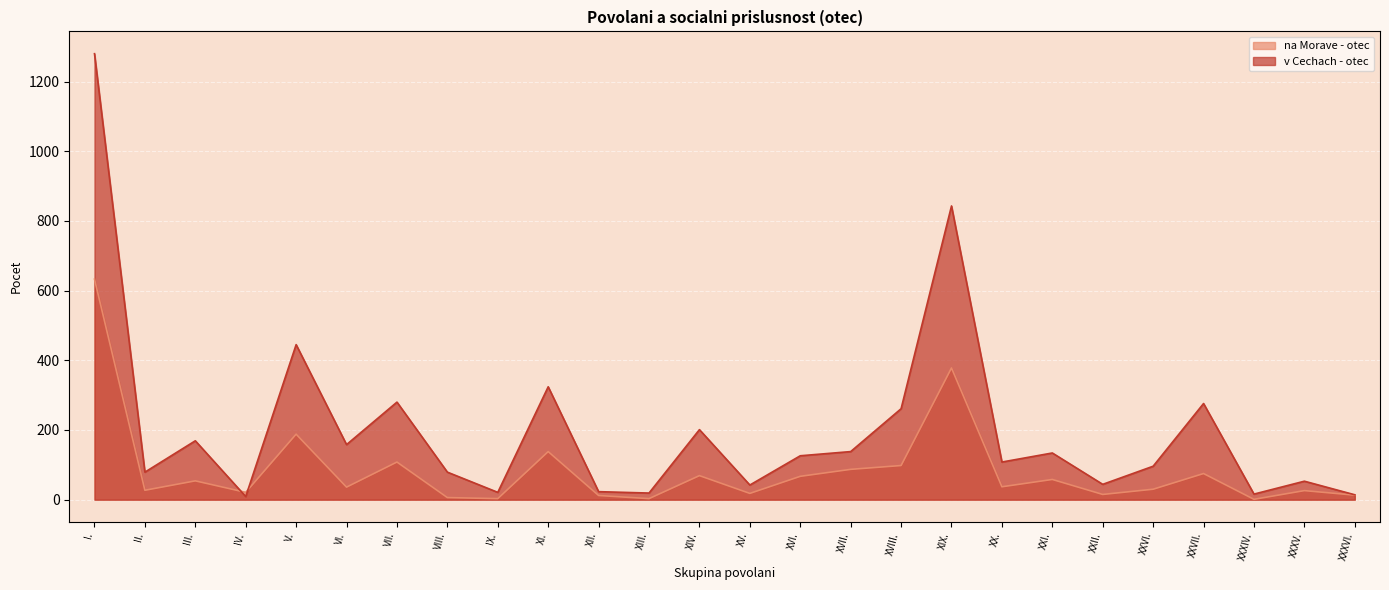

Which series changed the most between IV. and IX.?

na Morave - otec